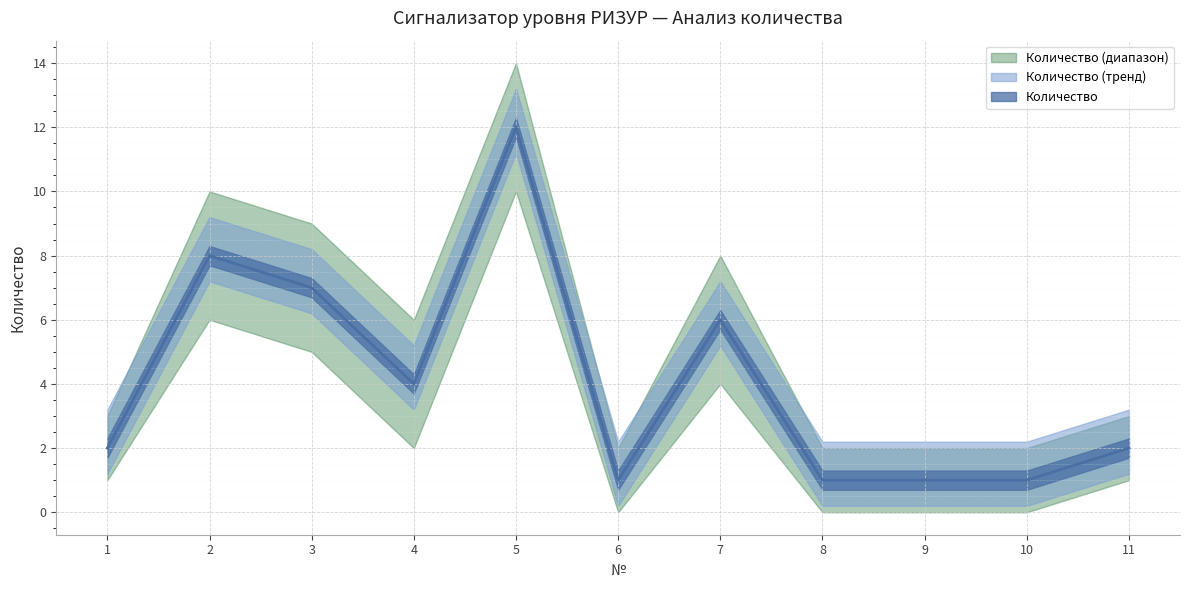

What is the spread (max minus min) of values at 6?

2